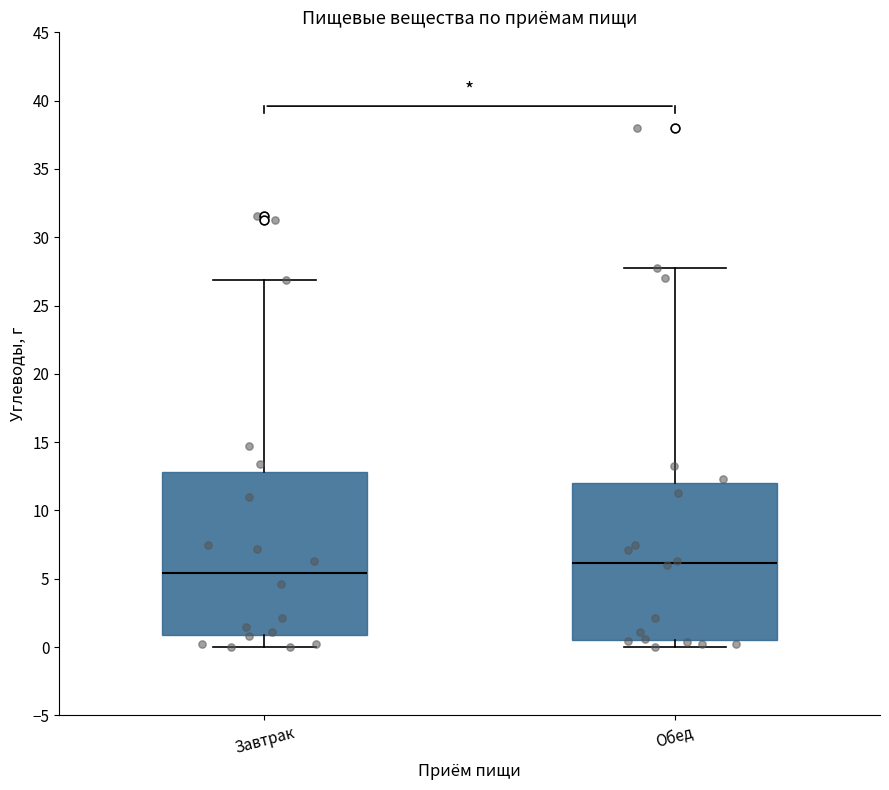

Reading left to right, transcribe this box plot: for each box, give where its median line is, the range the box spans, and where its two whiskers end, as read against the y-axis. The values are not printed on the chart, so give them approximately, as read against the axis.

Завтрак: median 5.5, box 1.0 to 13.0, whiskers 0.0 to 27.0
Обед: median 6.0, box 0.5 to 12.0, whiskers 0.0 to 28.0